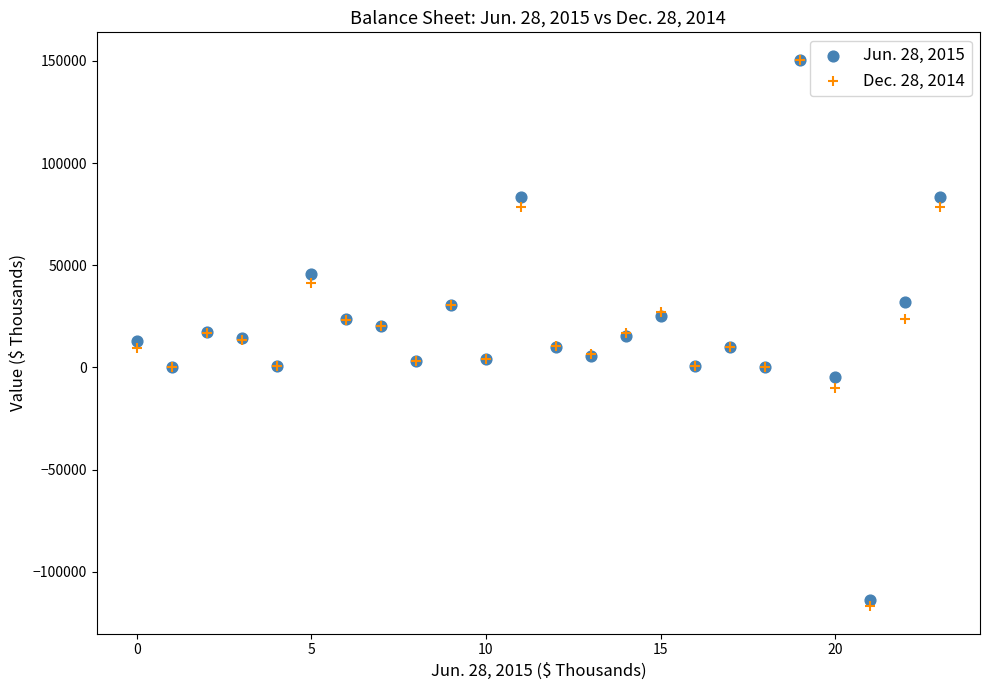

What are all the series names shown in the legend?

Jun. 28, 2015, Dec. 28, 2014